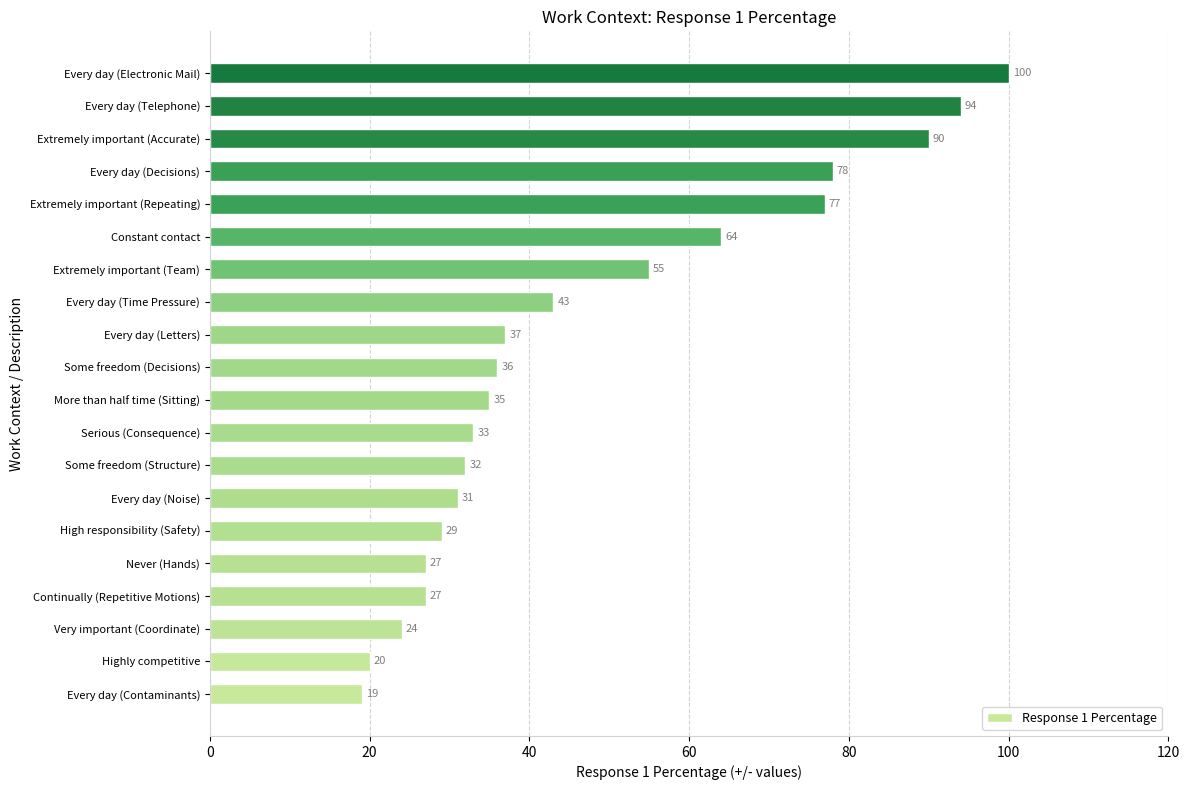

What is the maximum value shown in the chart?

100